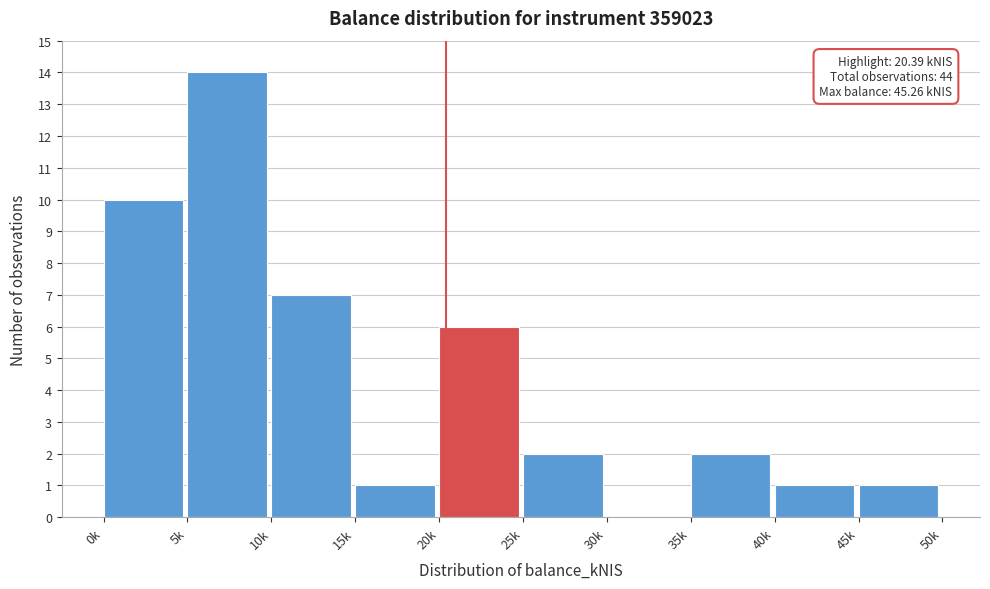

Reading left to right, list all the values displayed in this chart.

0k=10	5k=14	10k=7	15k=1	20k=6	25k=2	30k=0	35k=2	40k=1	45k=1